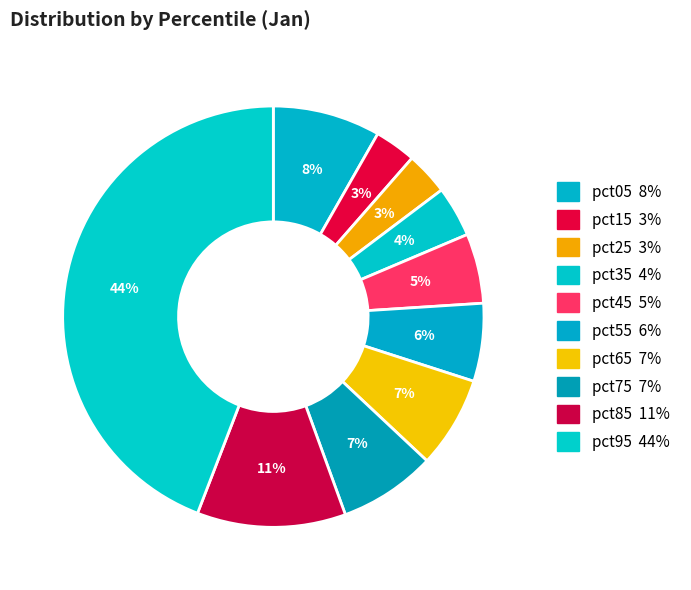

To the nearest percent, what is the average slice percentage?

10%